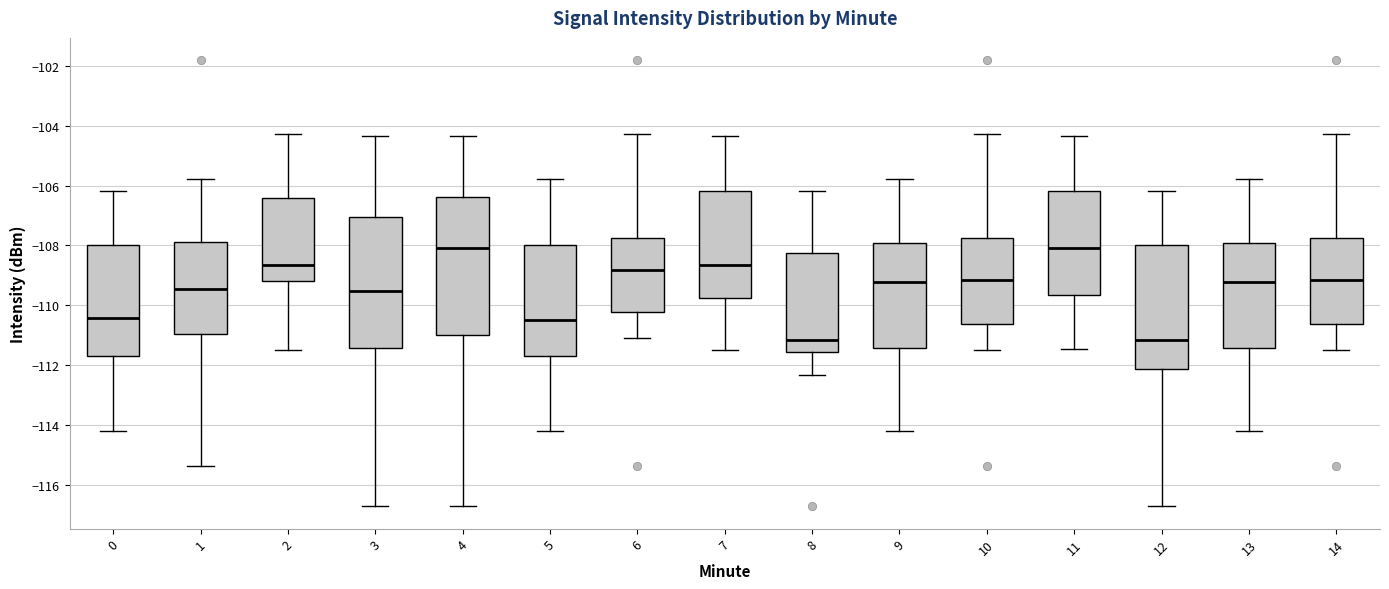

Reading left to right, read every box against the y-axis: the position of its median line, the range the box covers, and the ends of its whiskers. The values are not printed on the chart, so give them approximately, as read against the axis.

0: median -110.4, box -111.6 to -108.0, whiskers -114.2 to -106.2
1: median -109.4, box -111.0 to -107.8, whiskers -115.4 to -105.8
2: median -108.6, box -109.2 to -106.4, whiskers -111.4 to -104.2
3: median -109.6, box -111.4 to -107.0, whiskers -116.8 to -104.4
4: median -108.0, box -111.0 to -106.4, whiskers -116.8 to -104.4
5: median -110.6, box -111.8 to -108.0, whiskers -114.2 to -105.8
6: median -108.8, box -110.2 to -107.8, whiskers -111.0 to -104.2
7: median -108.6, box -109.8 to -106.2, whiskers -111.4 to -104.4
8: median -111.2, box -111.6 to -108.2, whiskers -112.4 to -106.2
9: median -109.2, box -111.4 to -108.0, whiskers -114.2 to -105.8
10: median -109.2, box -110.6 to -107.8, whiskers -111.4 to -104.2
11: median -108.0, box -109.6 to -106.2, whiskers -111.4 to -104.4
12: median -111.2, box -112.2 to -108.0, whiskers -116.8 to -106.2
13: median -109.2, box -111.4 to -108.0, whiskers -114.2 to -105.8
14: median -109.2, box -110.6 to -107.8, whiskers -111.4 to -104.2